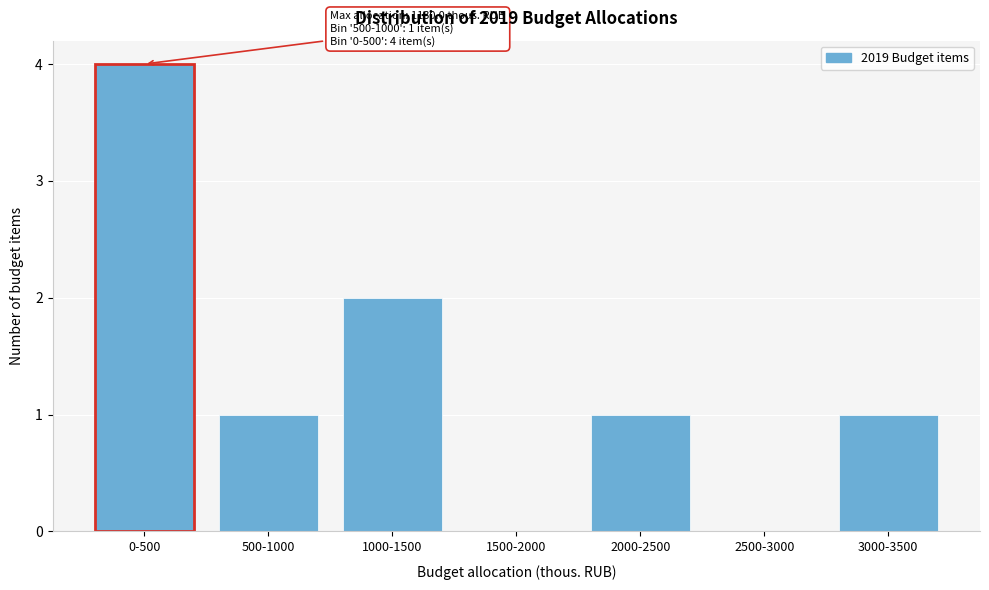

Reading left to right, list all the values displayed in this chart.

0-500=4	500-1000=1	1000-1500=2	1500-2000=0	2000-2500=1	2500-3000=0	3000-3500=1